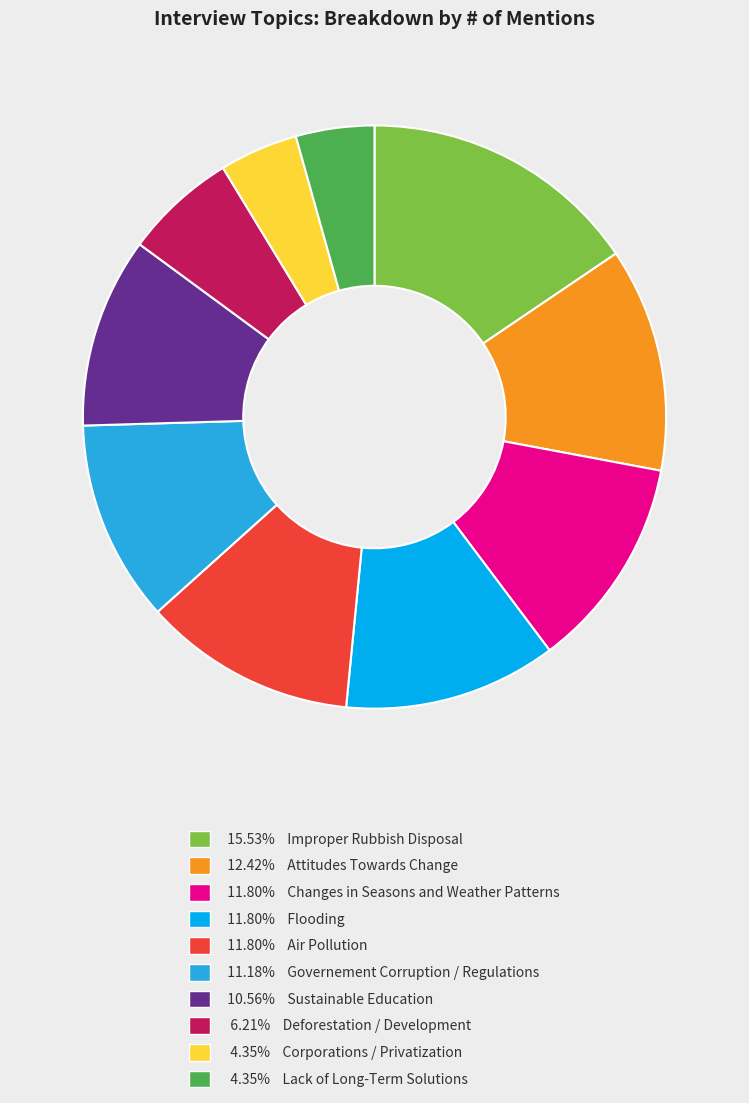

Is 10.56% Sustainable Education the majority of the pie?

No